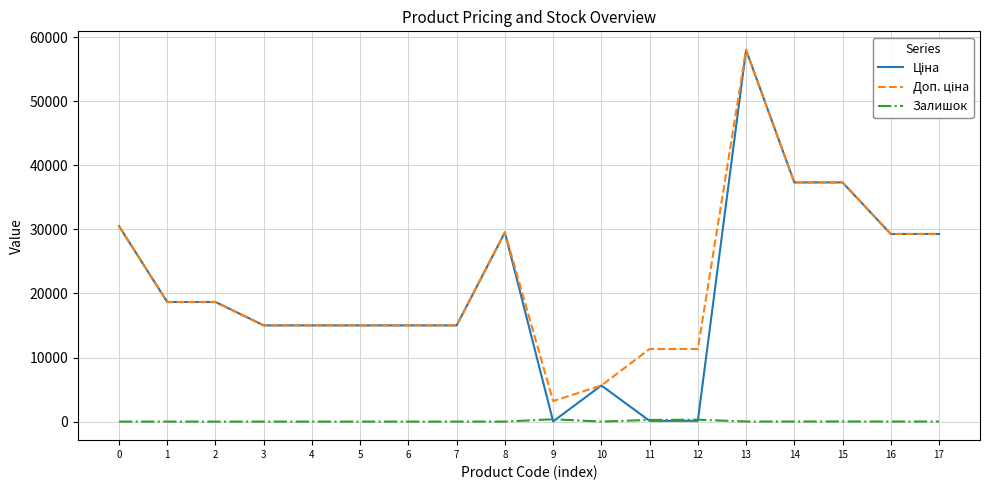

What is the total value across all series at 2?

37343.0